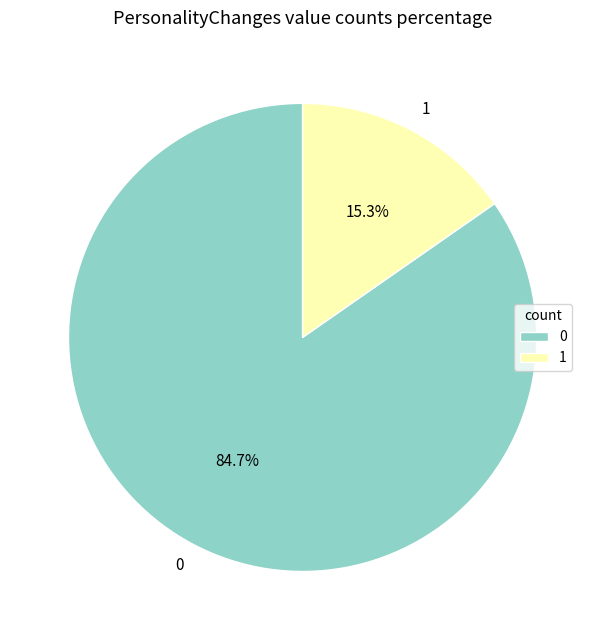

What percentage is the 0 slice, to the nearest percent?

85%